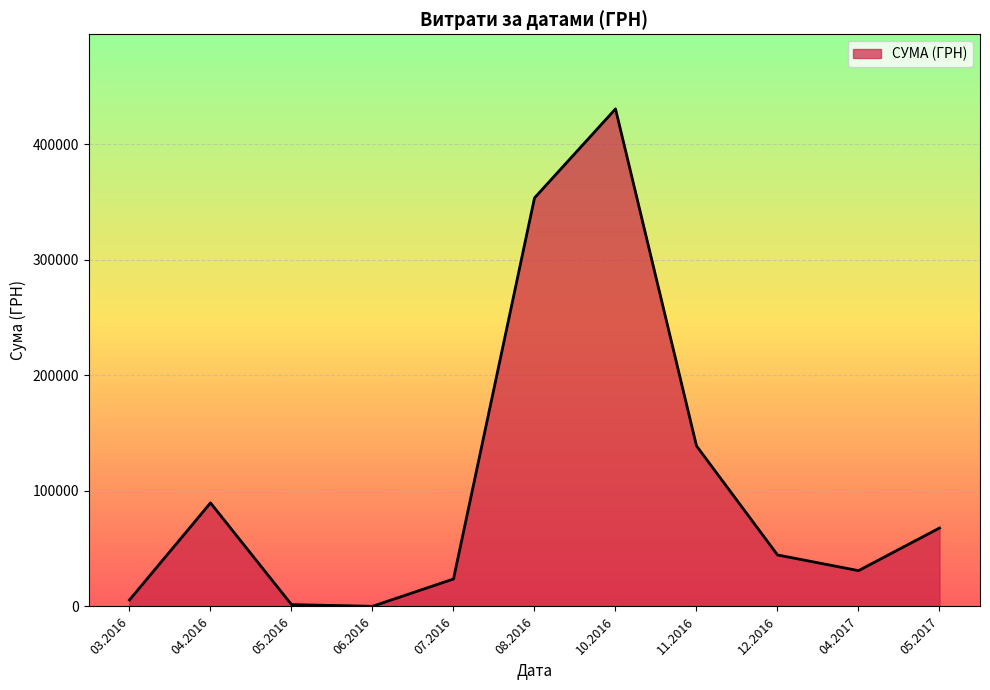

How many lines are shown in the chart?

1